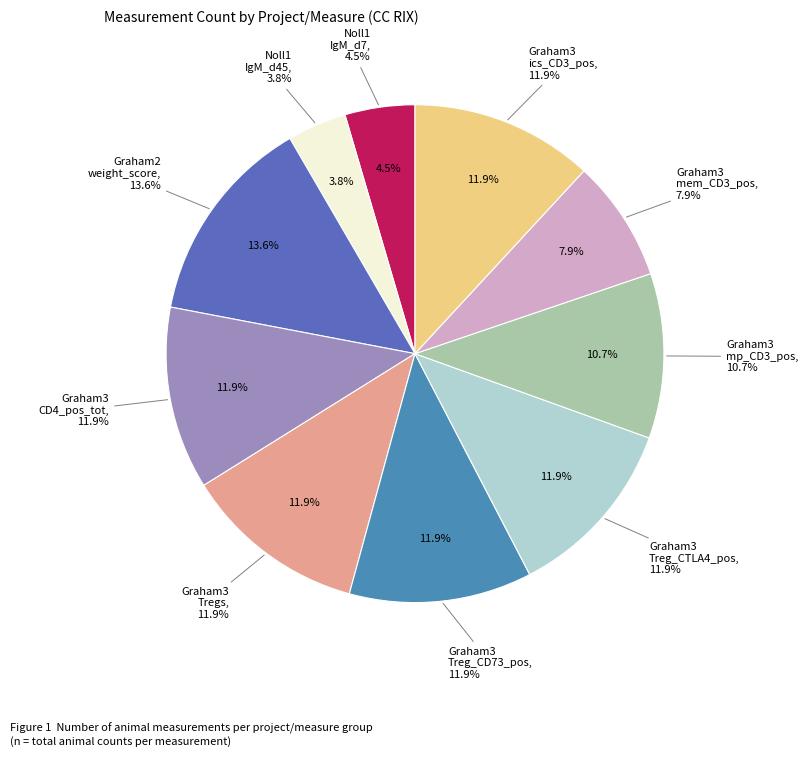

The Graham3 Treg_CTLA4_pos slice represents 1% of the pie. True or false?

False